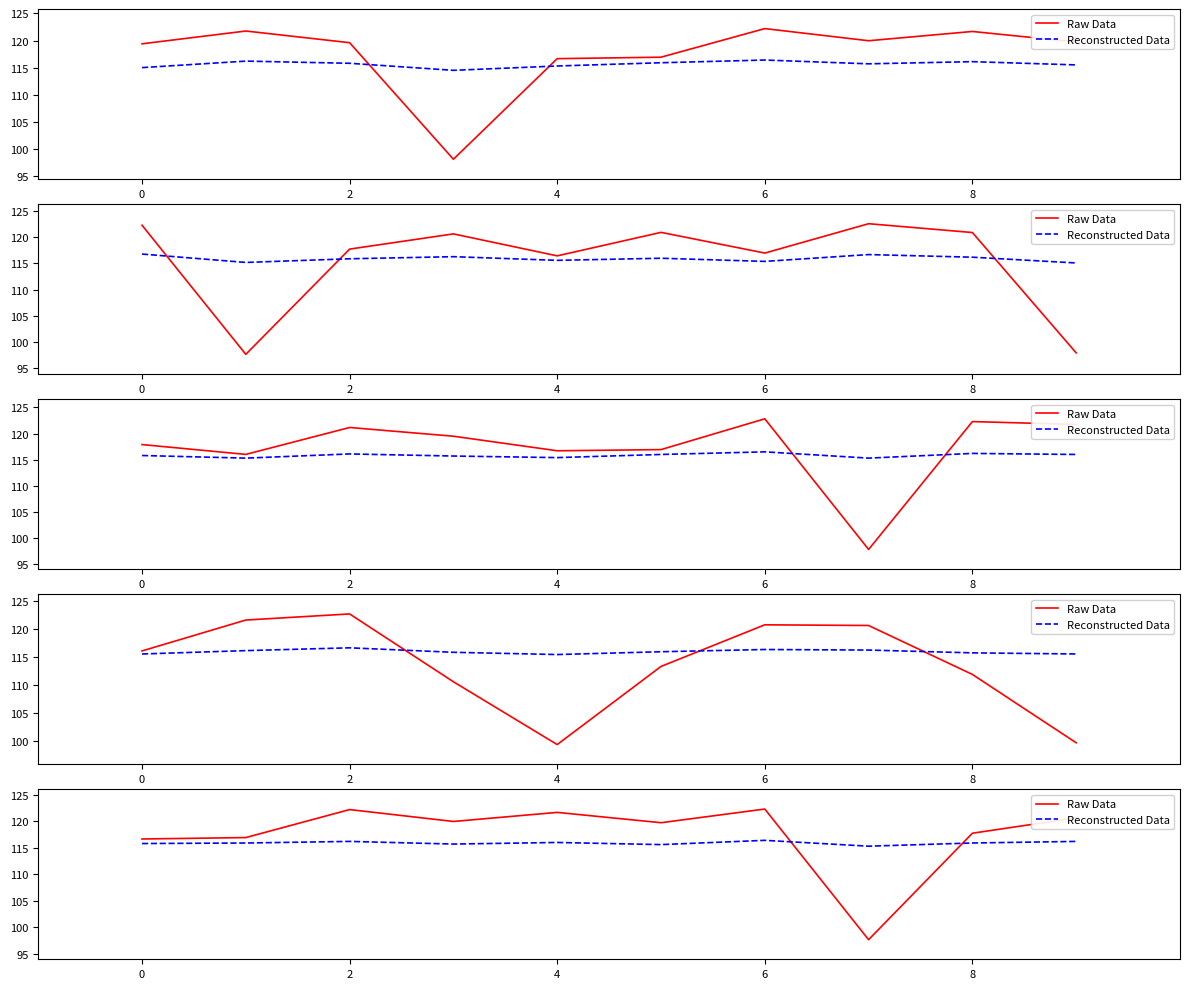

Which has a higher value, 0 or 2?

2